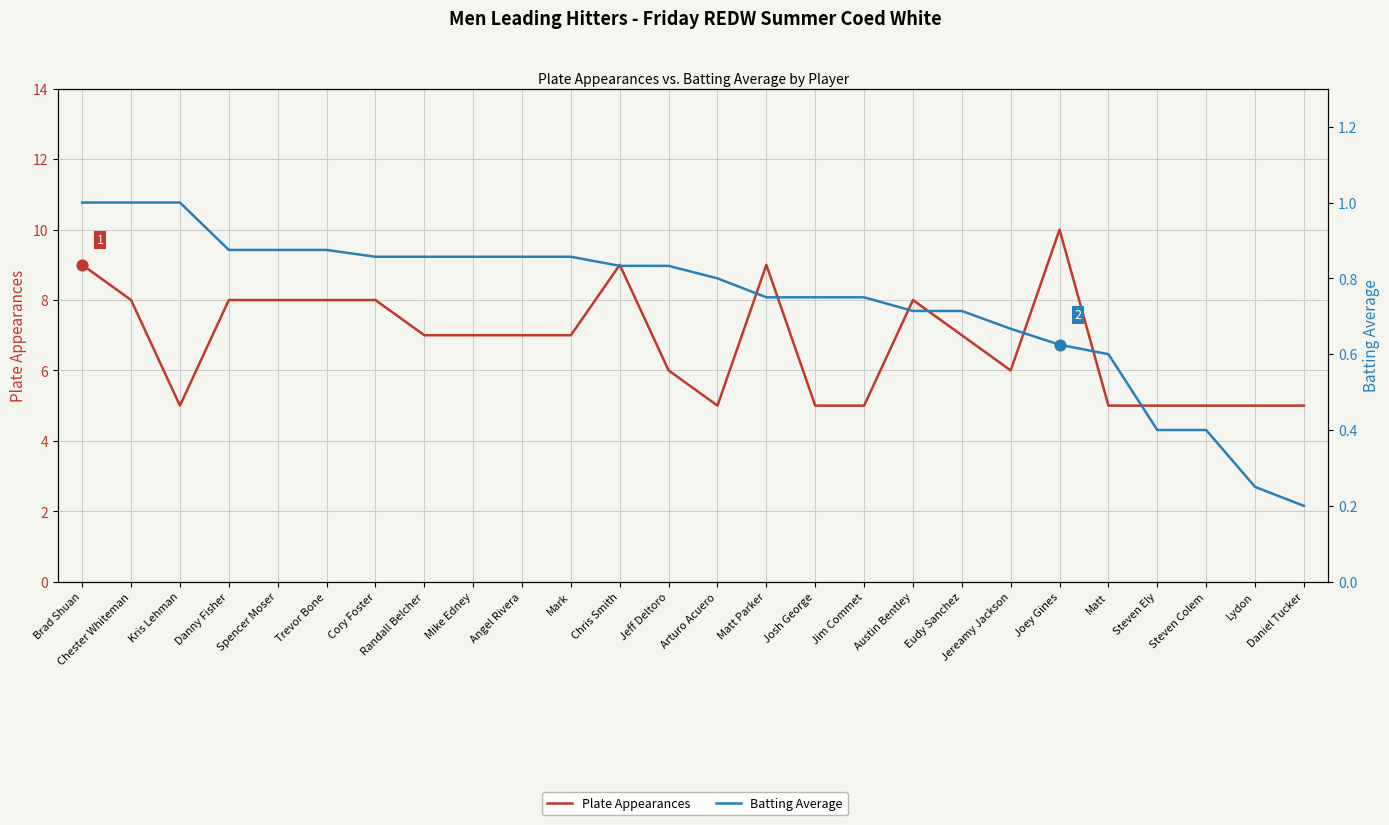

Which series has the largest total across all categories?

Plate Appearances